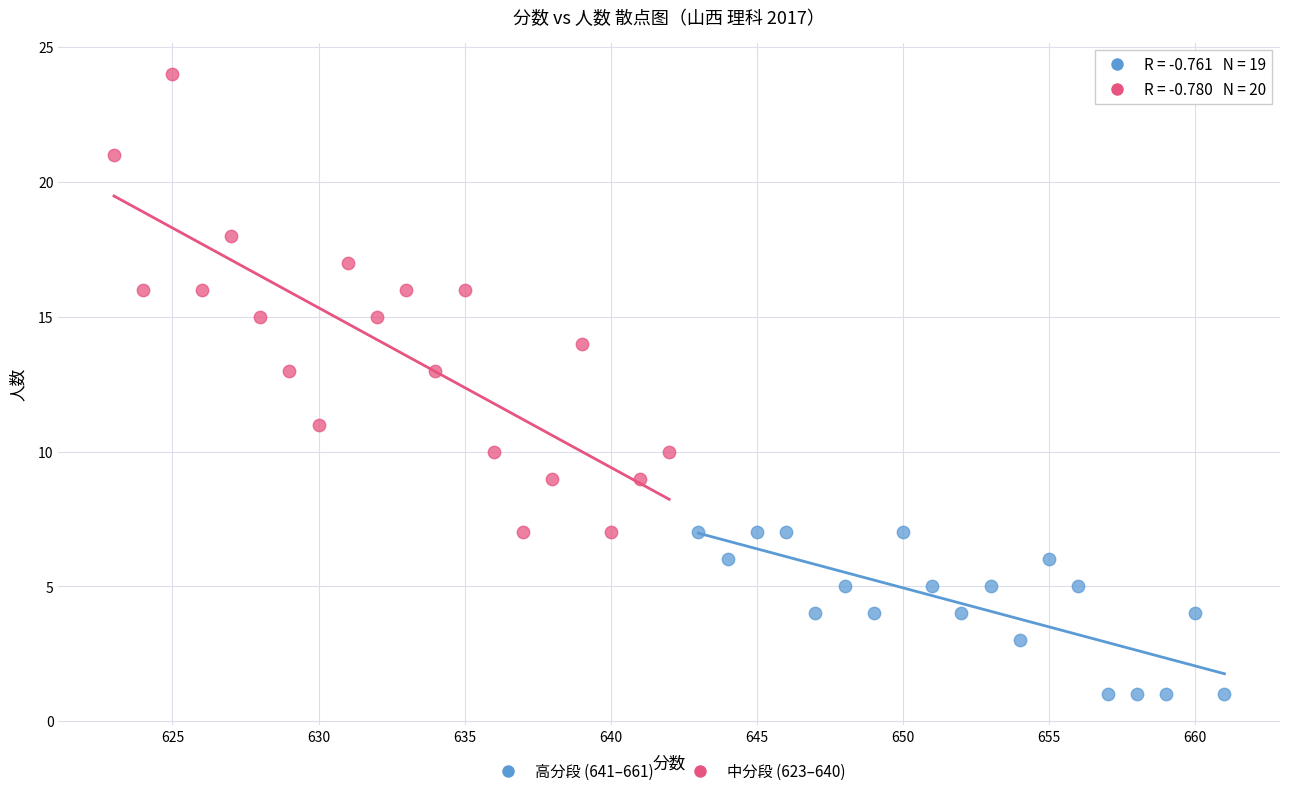

Which series has the largest Y range (max minus min)?

中分段 (623–640)